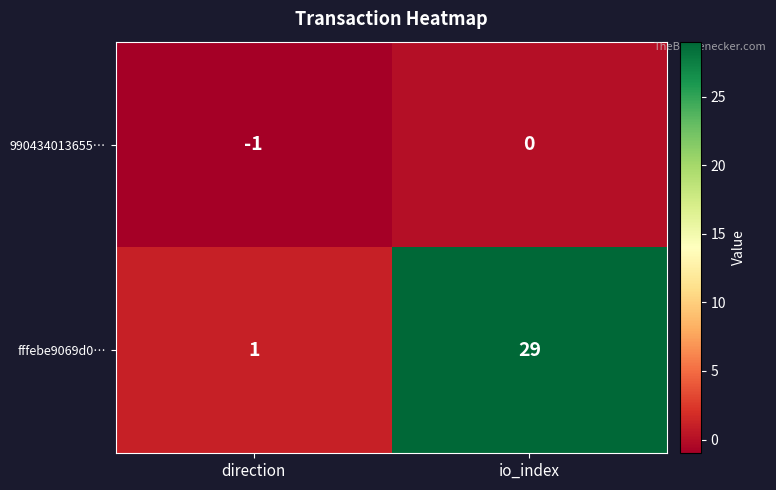

What is the difference between the fffebe9069d0… values at io_index and direction?

28